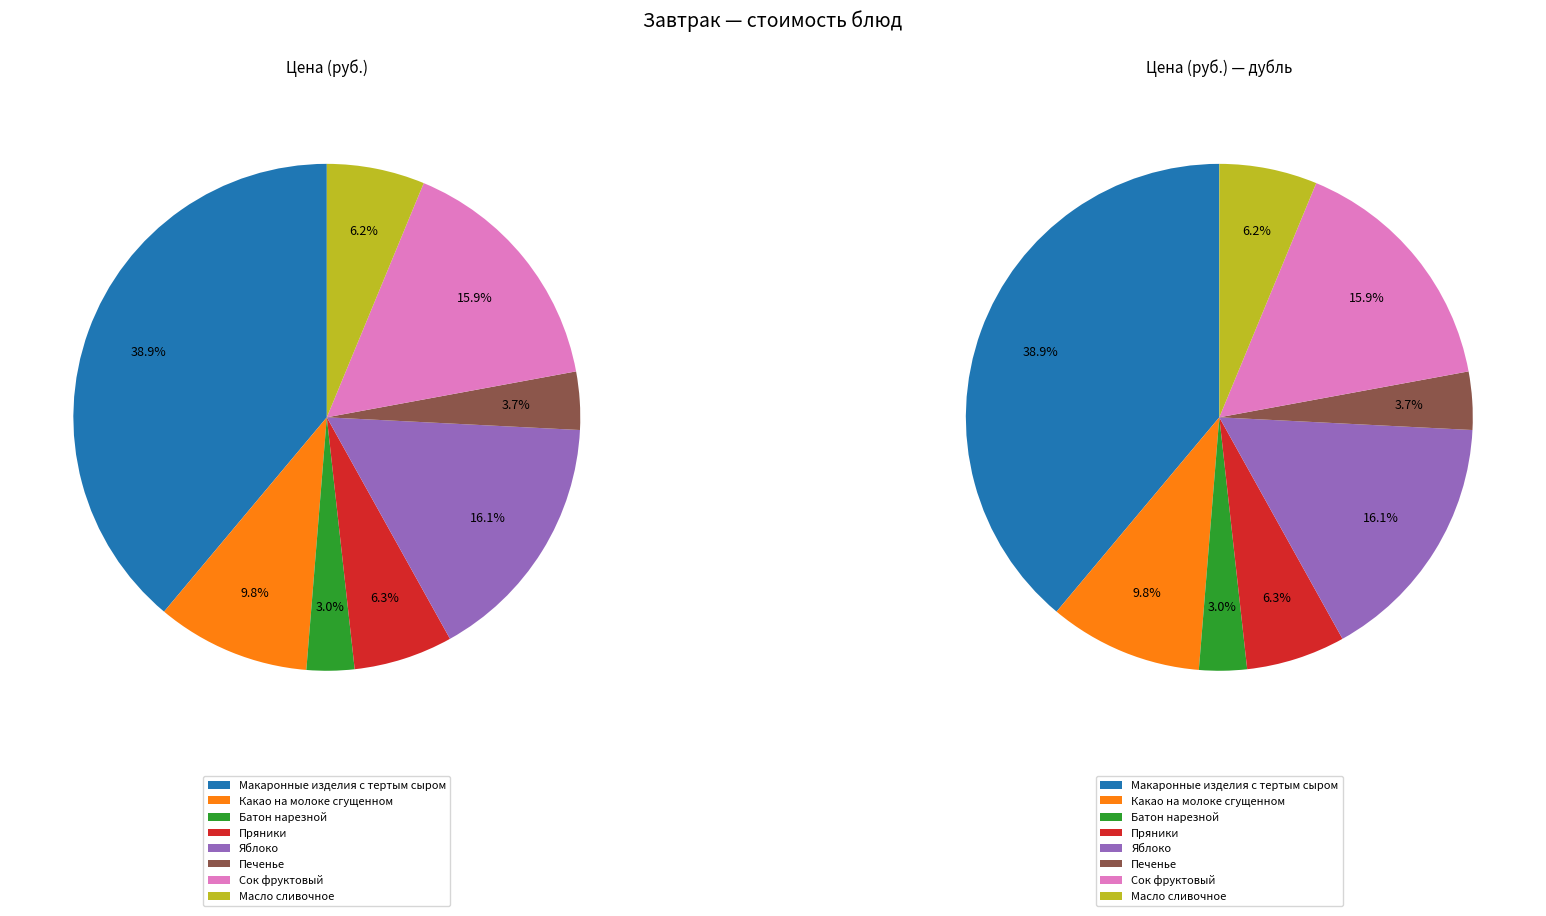

To the nearest percent, what portion does Сок фруктовый represent?

16%